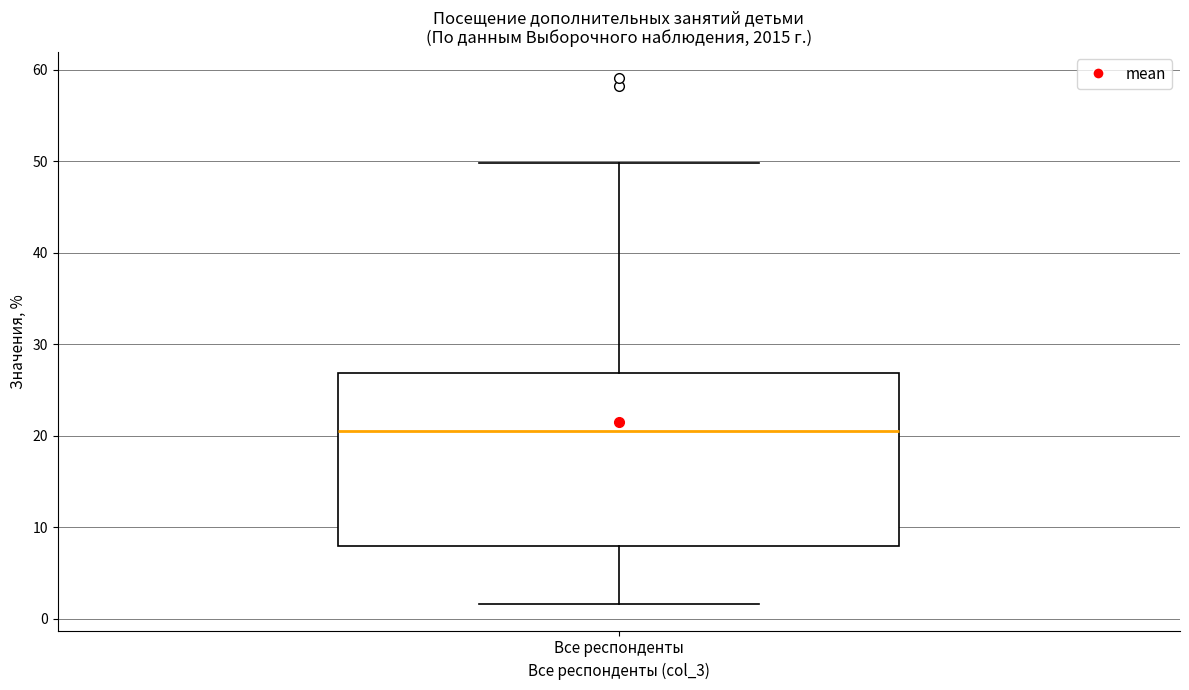

Transcribe this box plot: give where the median line is, the range the box spans, and where the two whiskers end, as read against the y-axis. The values are not printed on the chart, so give them approximately, as read against the axis.

median 21, box 8 to 27, whiskers 2 to 50